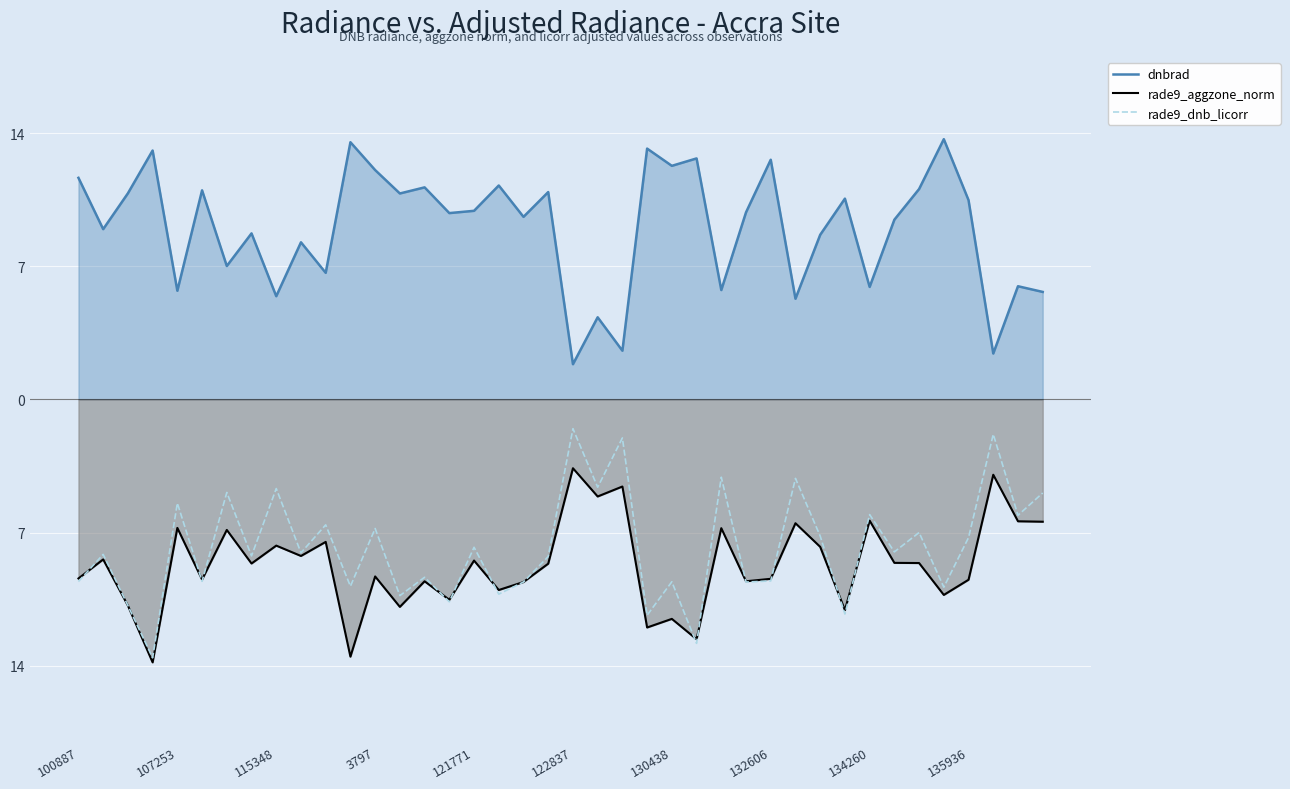

Rank the series at 19 from lowest to highest value.

rade9_aggzone_norm, rade9_dnb_licorr, dnbrad